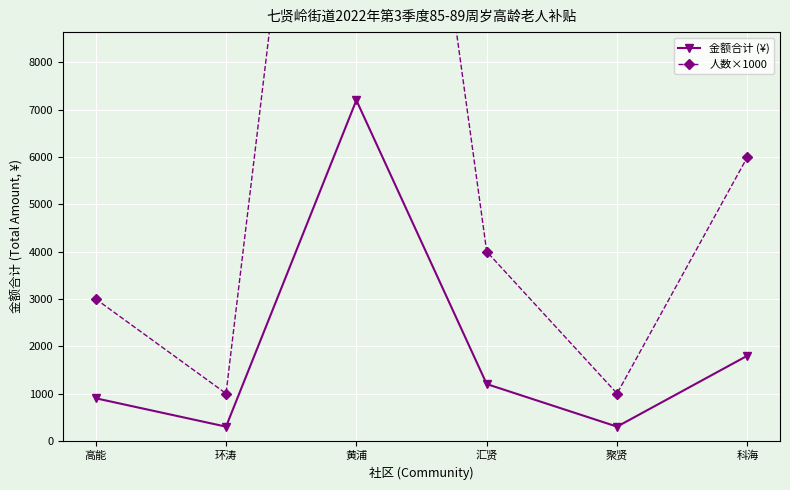

Which category has the highest value across all series?

黄浦